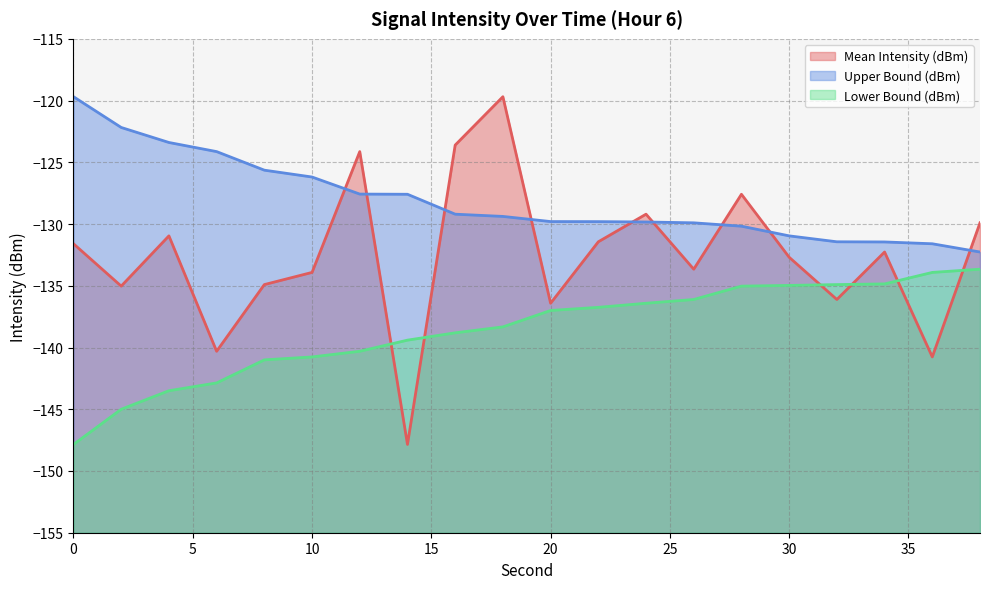

Read the Mean Intensity (dBm) value at 14.

-147.8